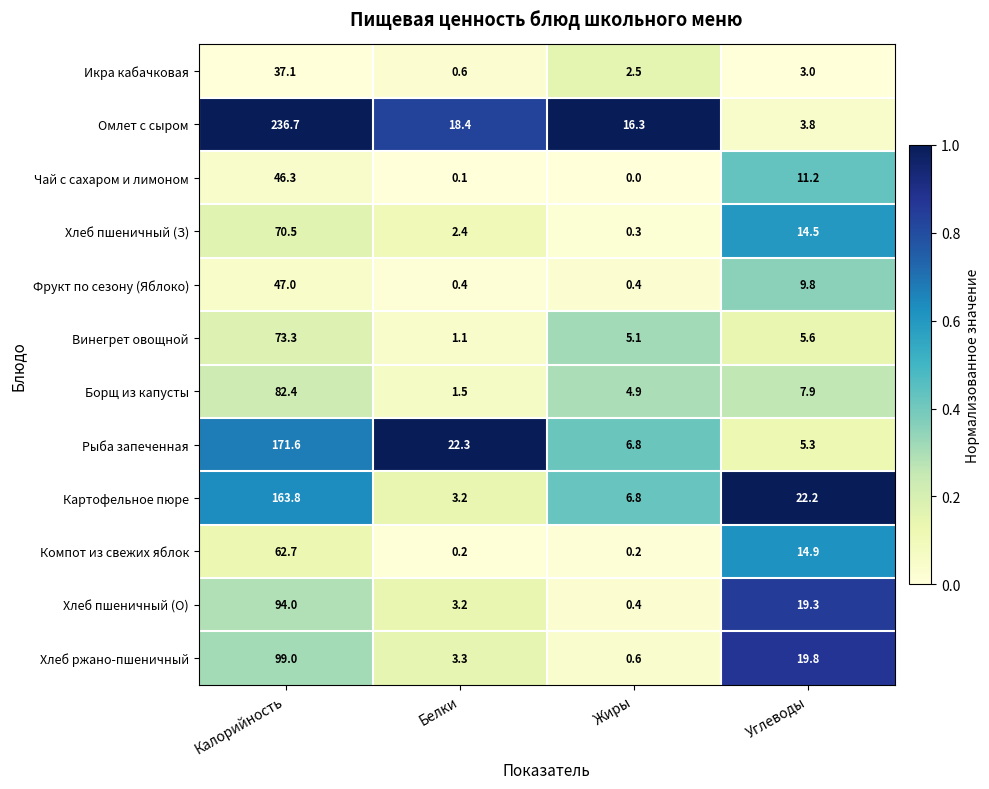

Rank the series at Углеводы from highest to lowest value.

Картофельное пюре, Хлеб ржано-пшеничный, Хлеб пшеничный (О), Компот из свежих яблок, Хлеб пшеничный (З), Чай с сахаром и лимоном, Фрукт по сезону (Яблоко), Борщ из капусты, Винегрет овощной, Рыба запеченная, Омлет с сыром, Икра кабачковая